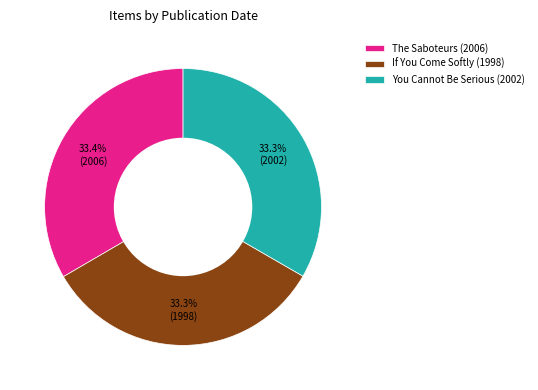

Does any single category account for the majority?

No